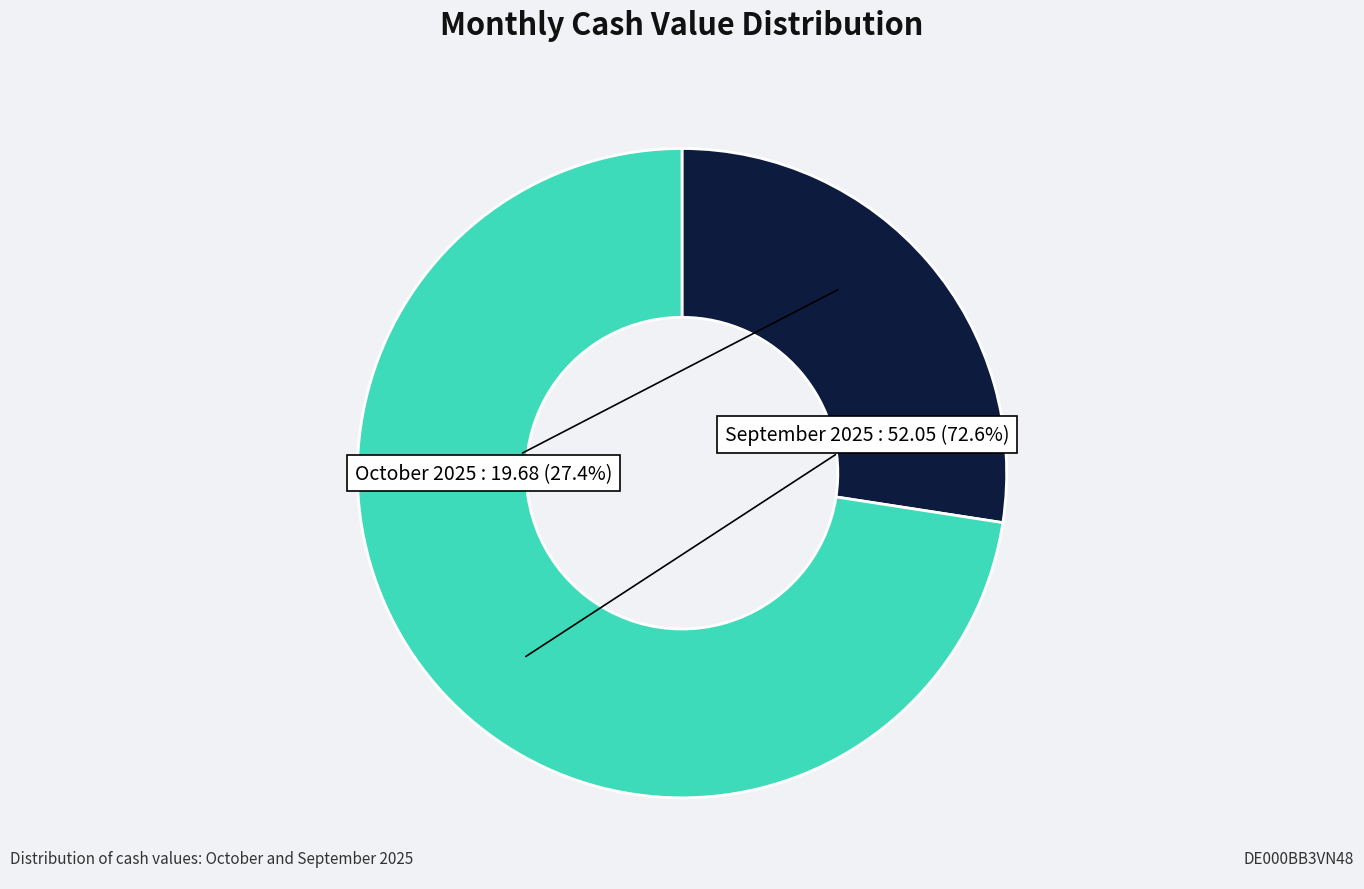

Is there any slice that represents more than half of the pie?

Yes